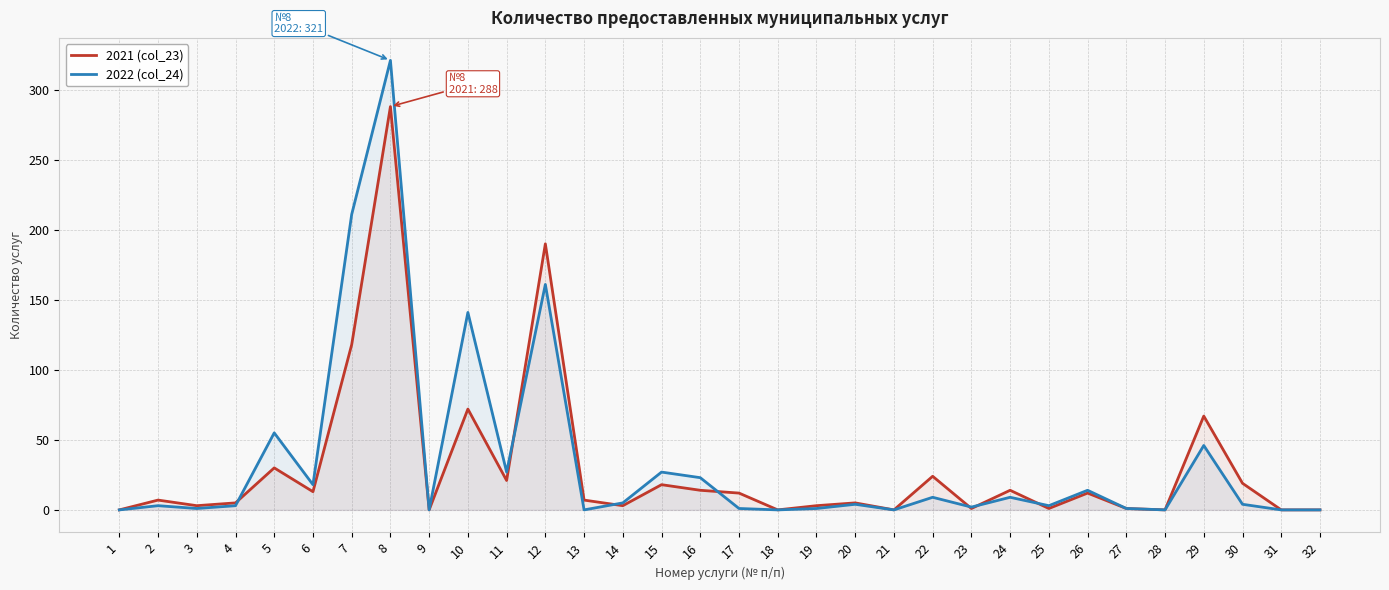

Rank the series by their average value, from highest to lowest.

2022 (col_24), 2021 (col_23)